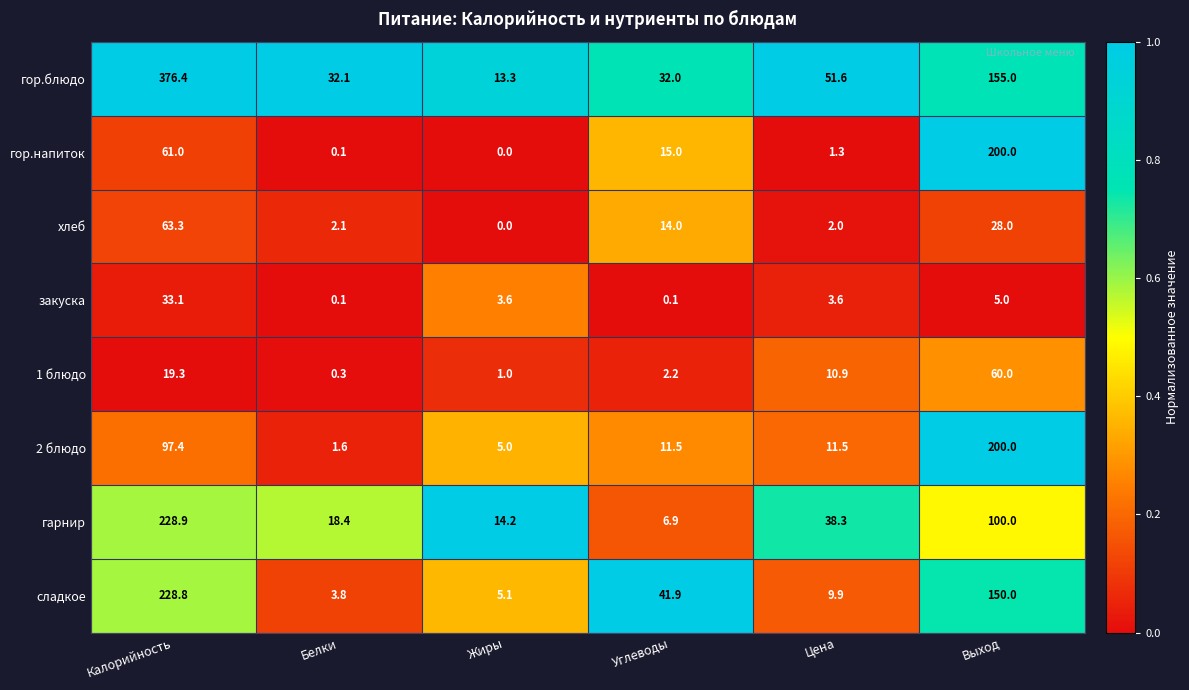

The value of гарнир at Углеводы is 6.9. True or false?

True